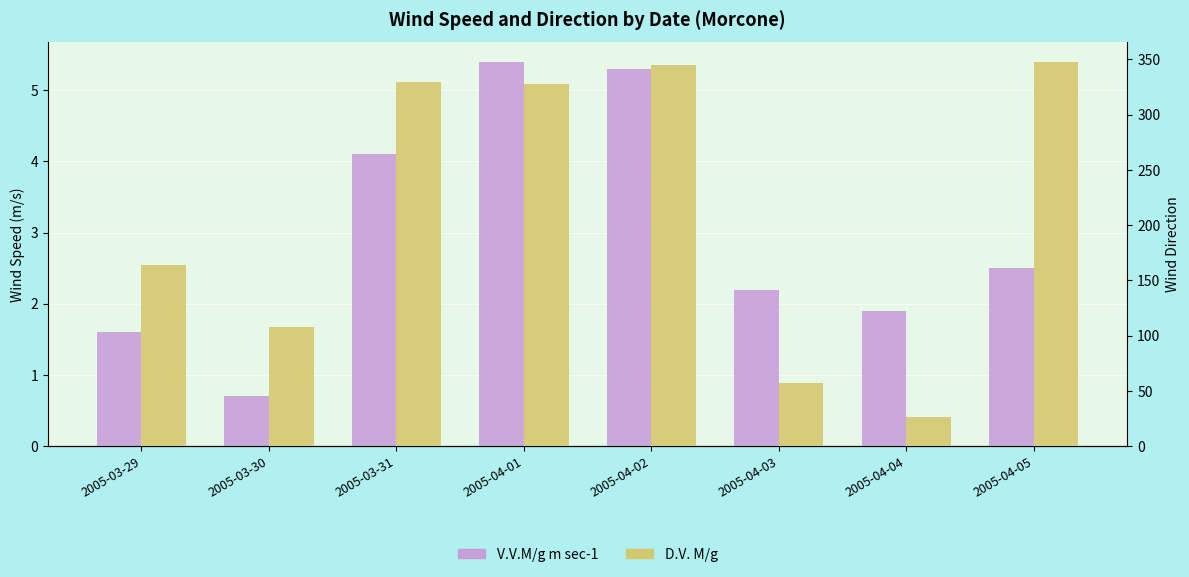

True or false: D.V. M/g has a value of 26.0 at 2005-04-04.

True